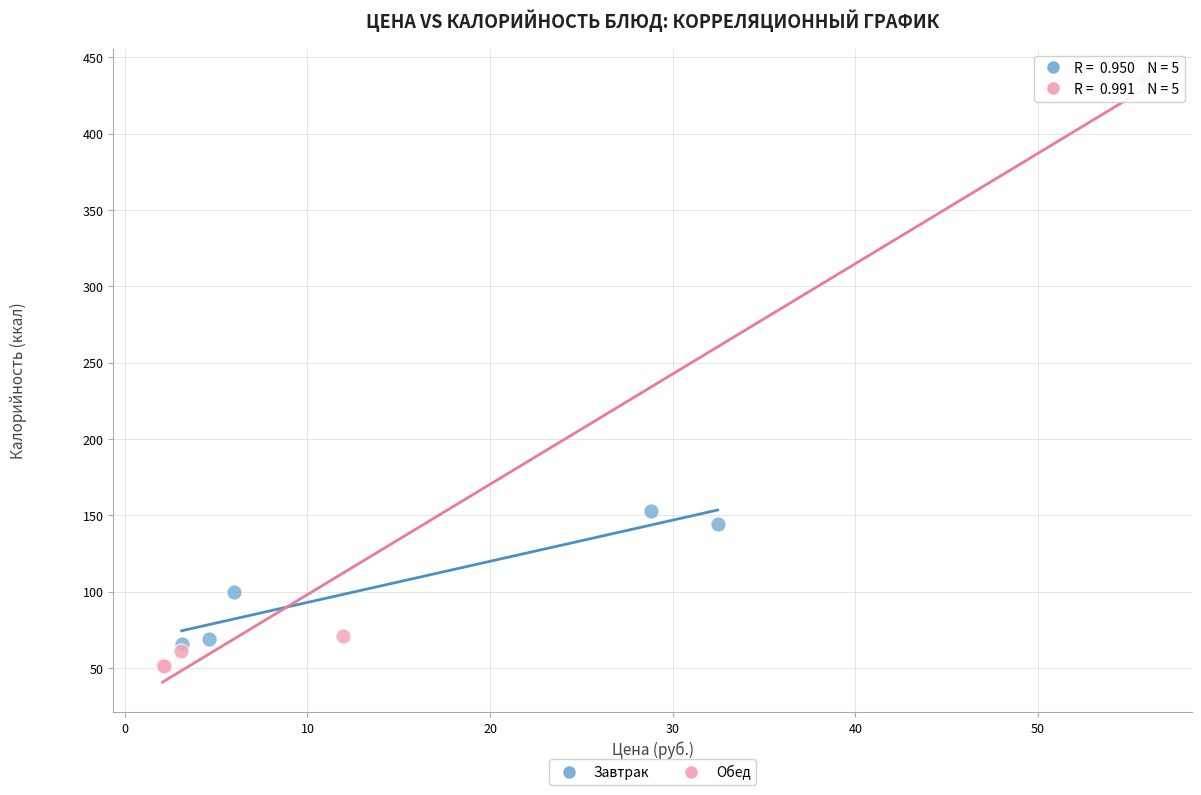

Which series has the widest spread of Y values?

Обед